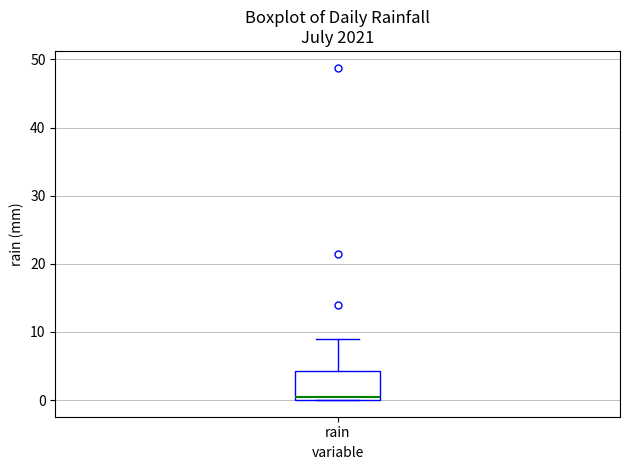

Where is the lower edge of the box for rain on the y-axis? The values are not printed on the chart, so give them approximately, as read against the axis.

0